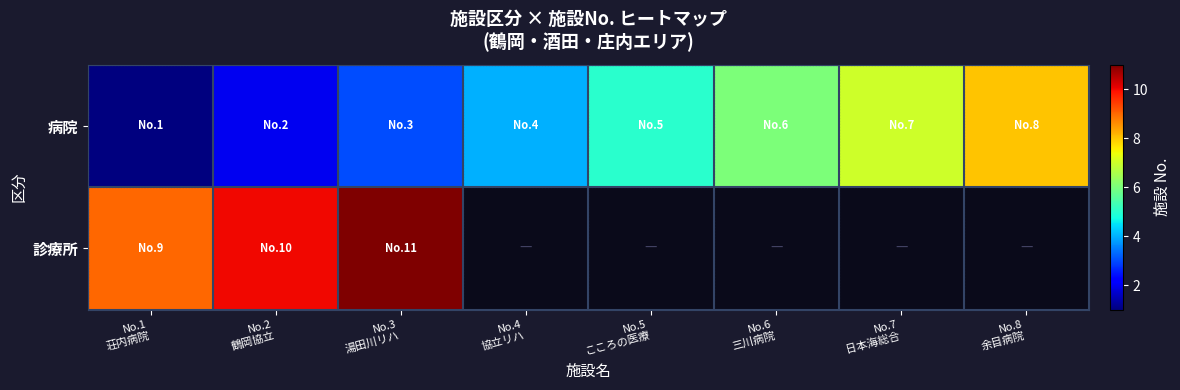

At No.1 荘内病院, list the series in order from largest to smallest.

診療所, 病院